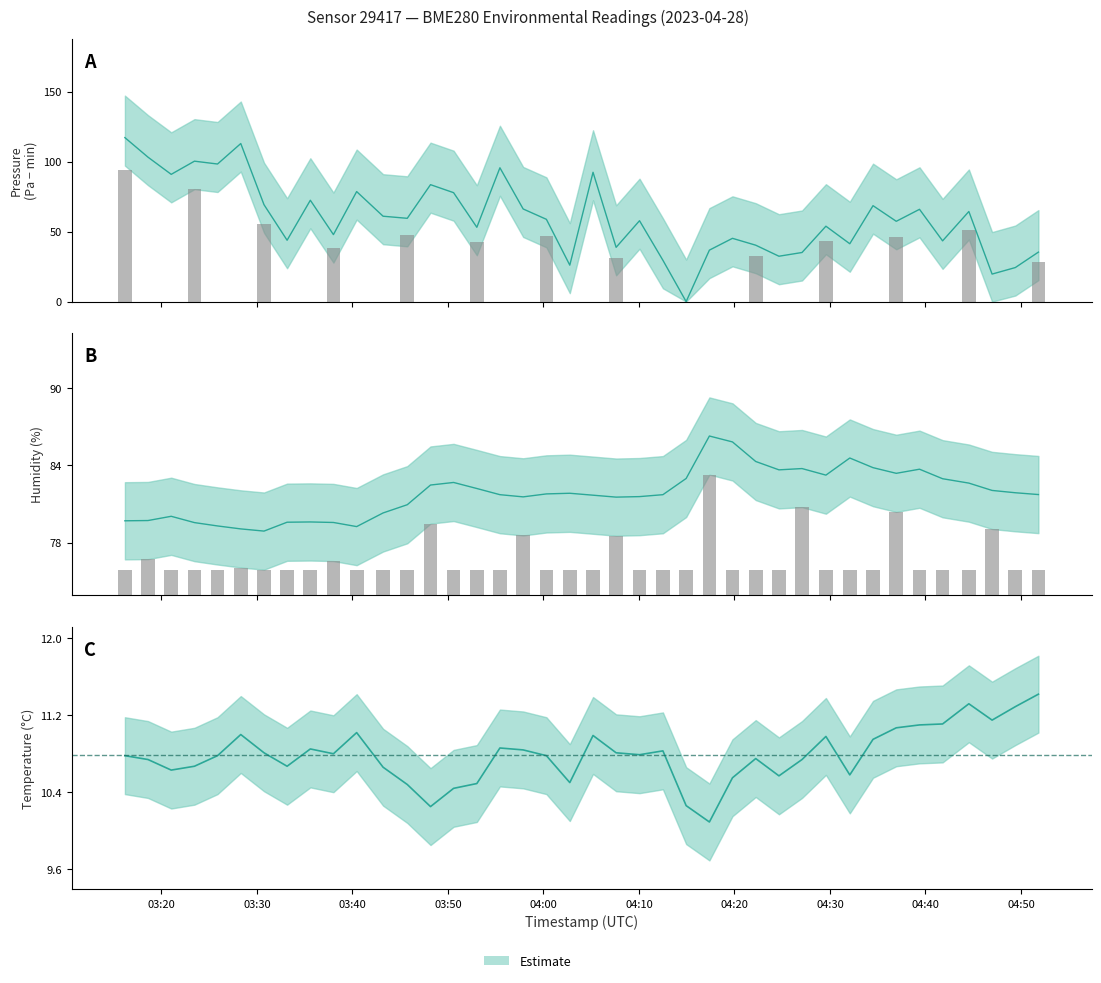

What value does the pressure series have at 2023-04-28T03:23:28?

100.3